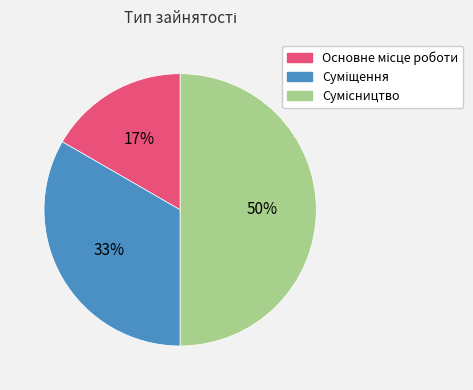

To the nearest percent, what is the average slice percentage?

33%